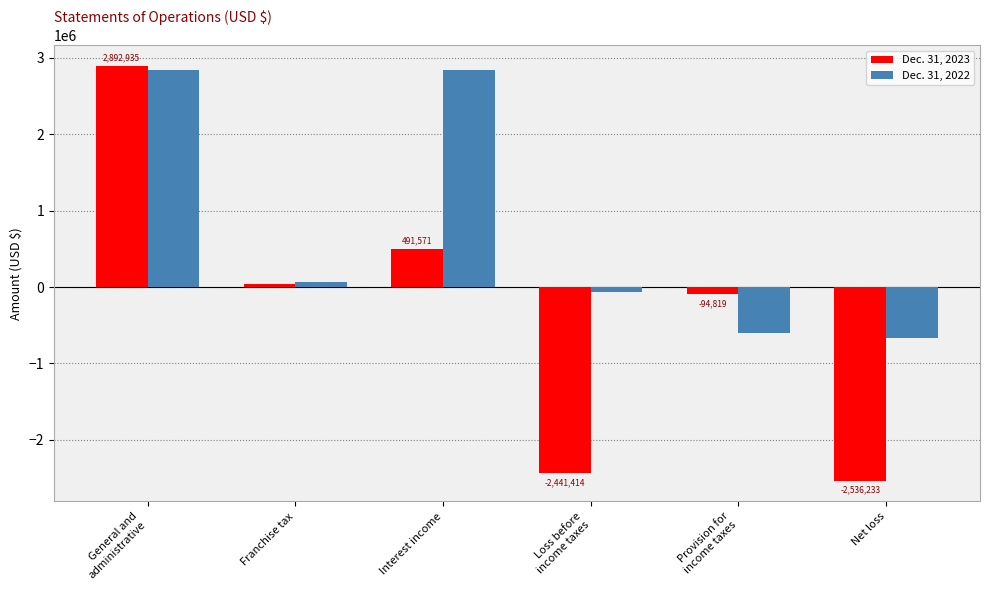

Is the value of Dec. 31, 2023 at Net loss greater than the value of Dec. 31, 2022 at Franchise tax?

No